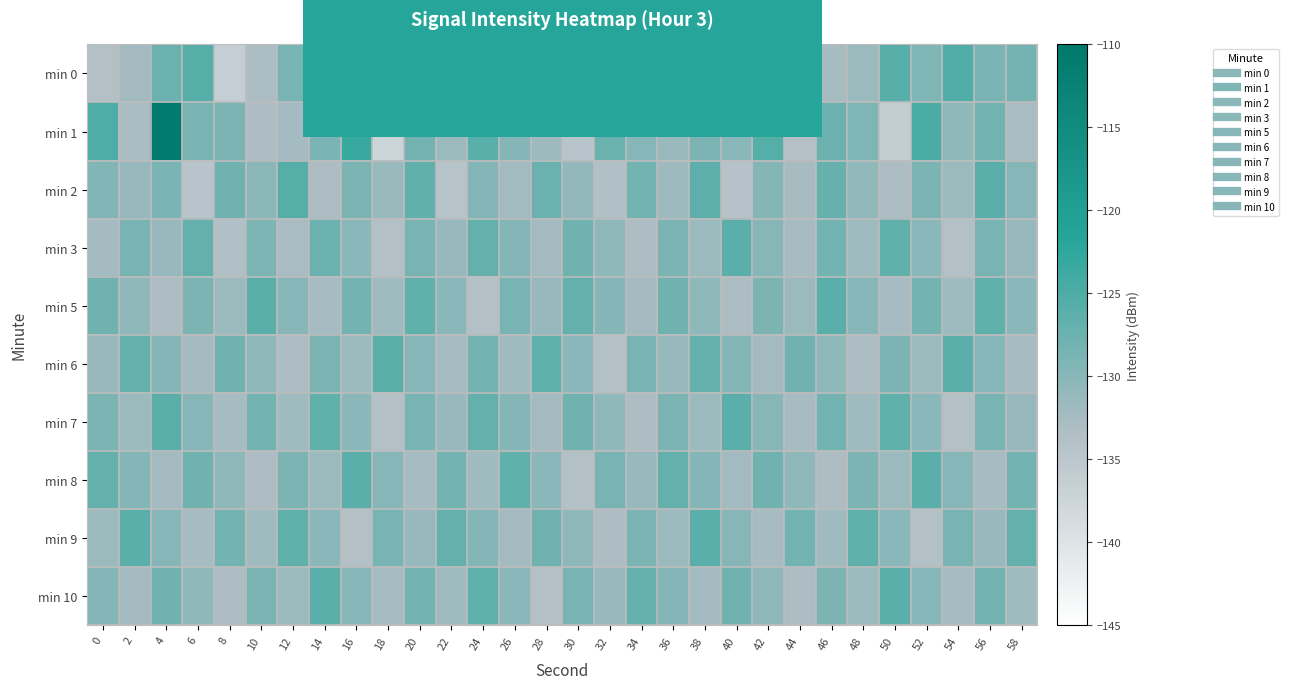

What is the total value across all series at 8?

-1310.7